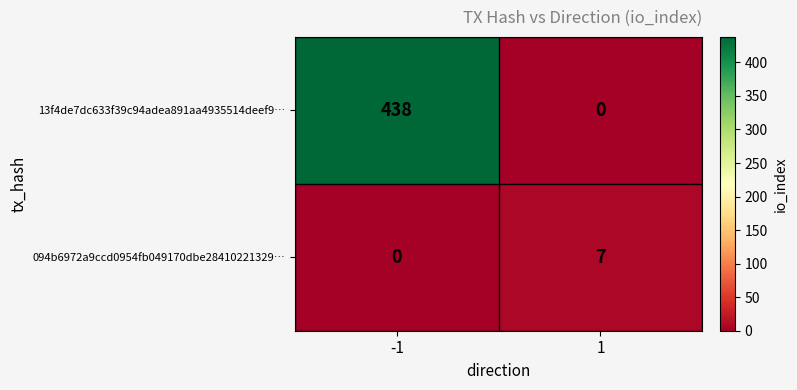

What is the maximum value shown in the chart?

438